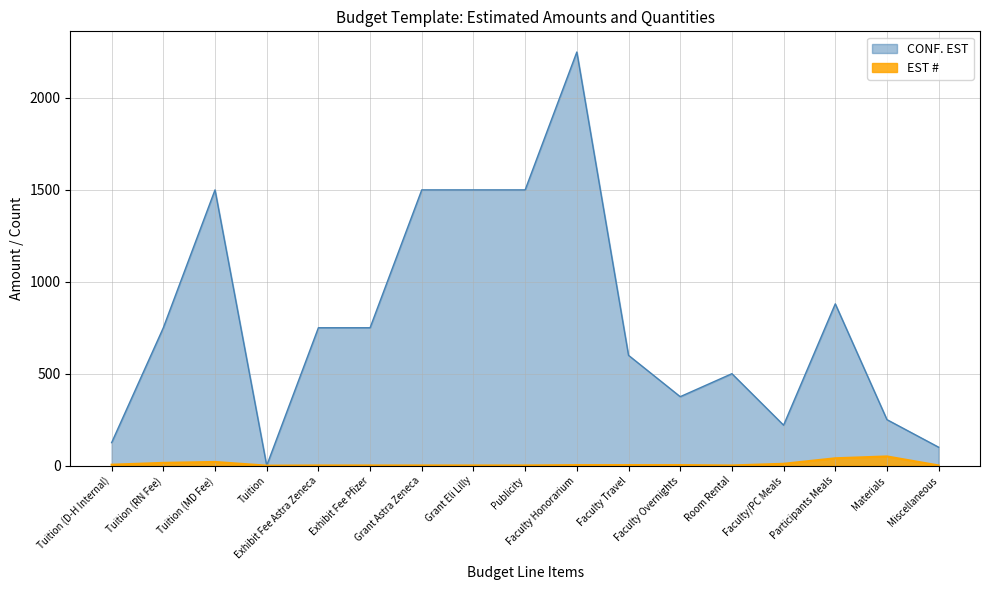

The EST # series shows 2 at Faculty/PC Meals. True or false?

False